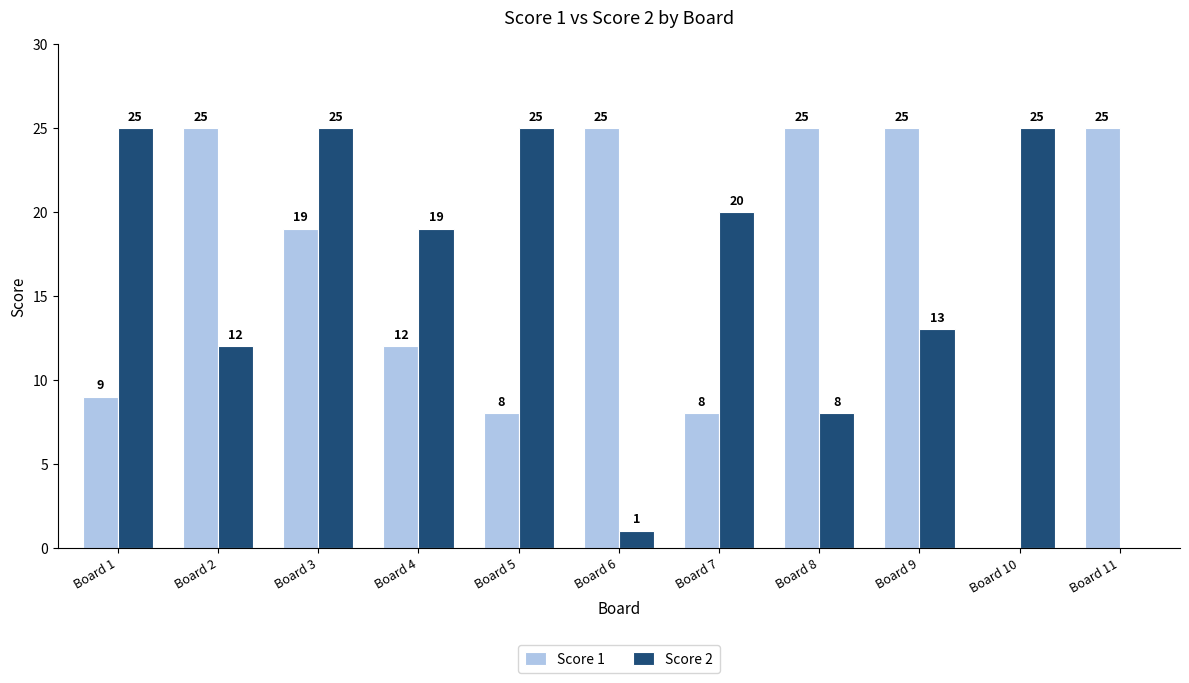

What is the total value across all series at Board 10?

25